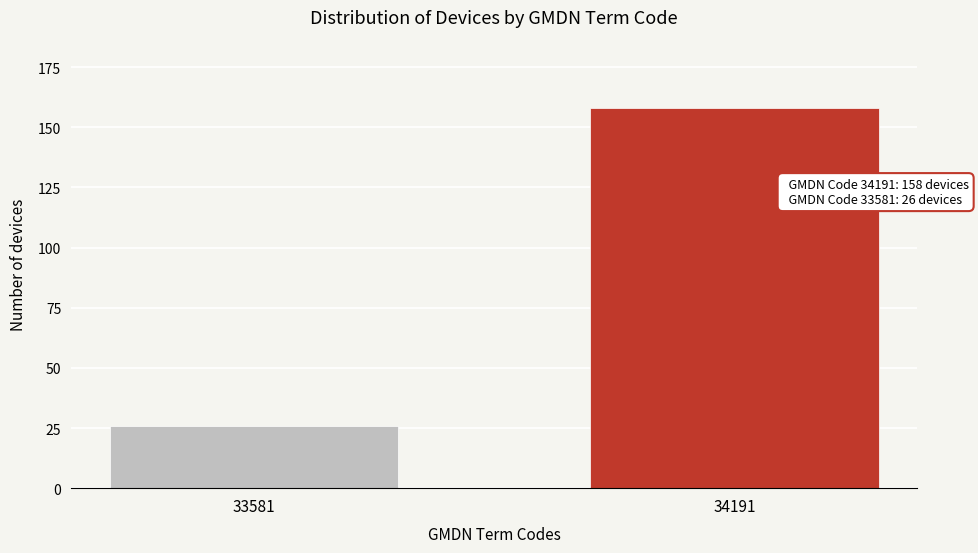

Reading left to right, list all the values displayed in this chart.

26	158